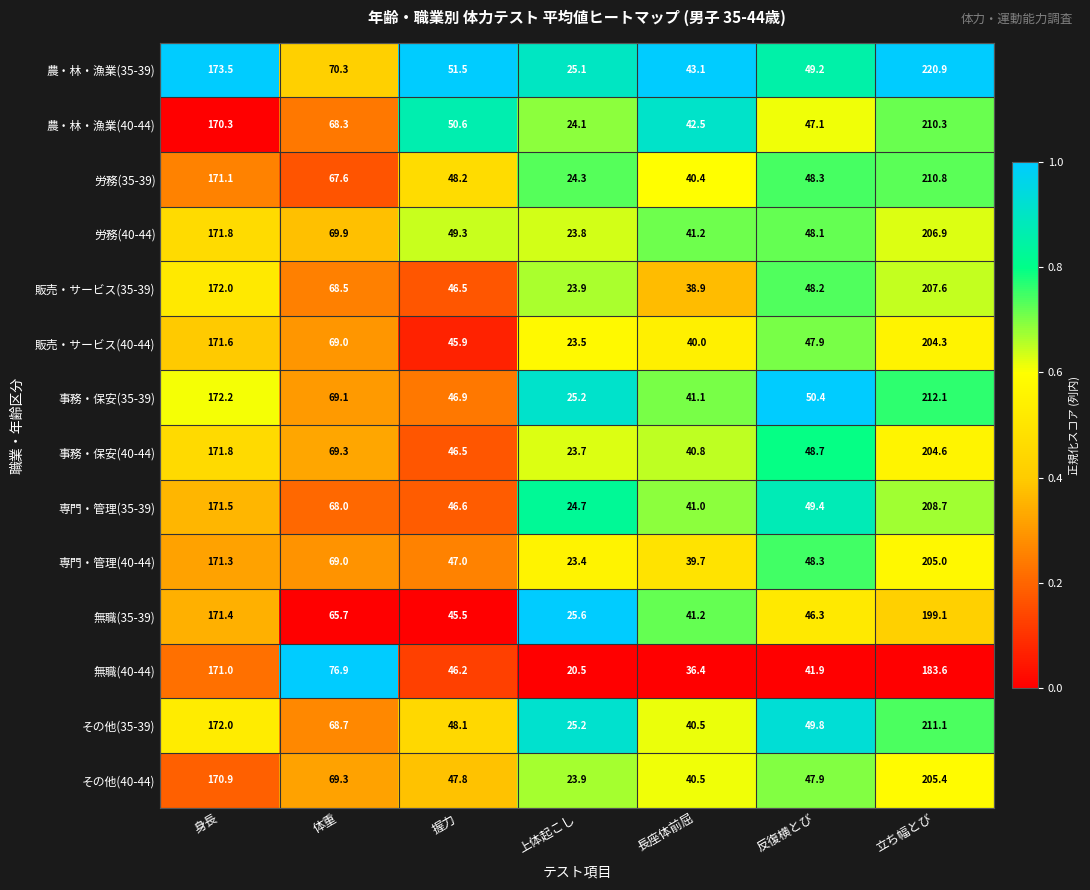

What is the difference between the highest and lowest values at 体重?

11.2